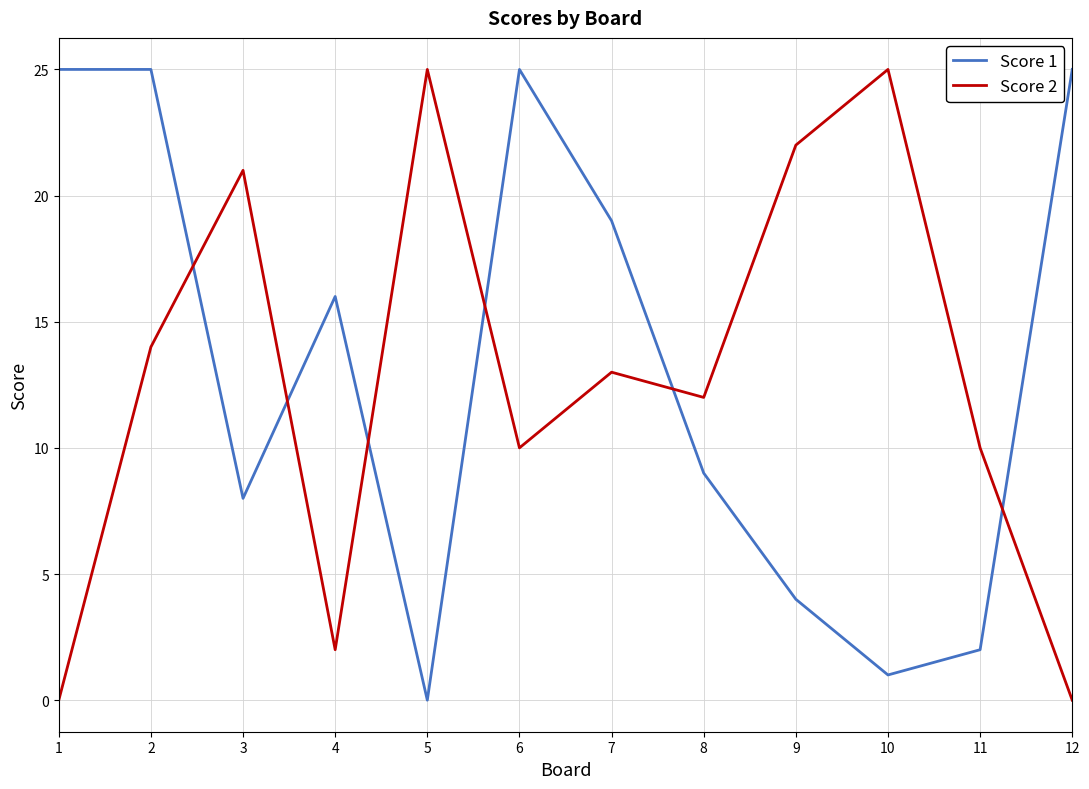

Between 9 and 12, which series saw the biggest shift?

Score 2